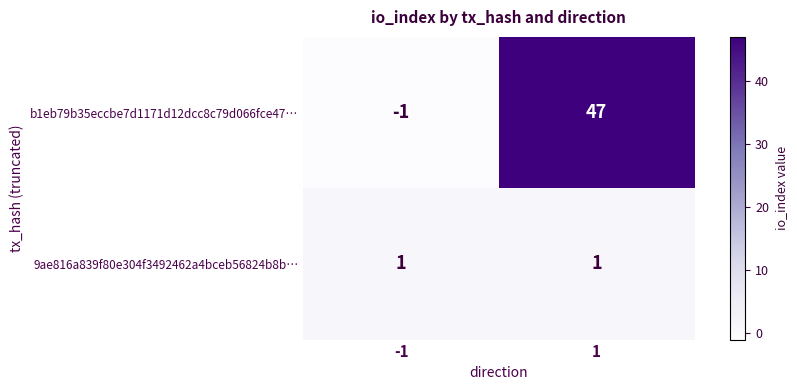

Rank the series by their average value, from lowest to highest.

9ae816a839f80e304f3492462a4bceb56824b8b…, b1eb79b35eccbe7d1171d12dcc8c79d066fce47…